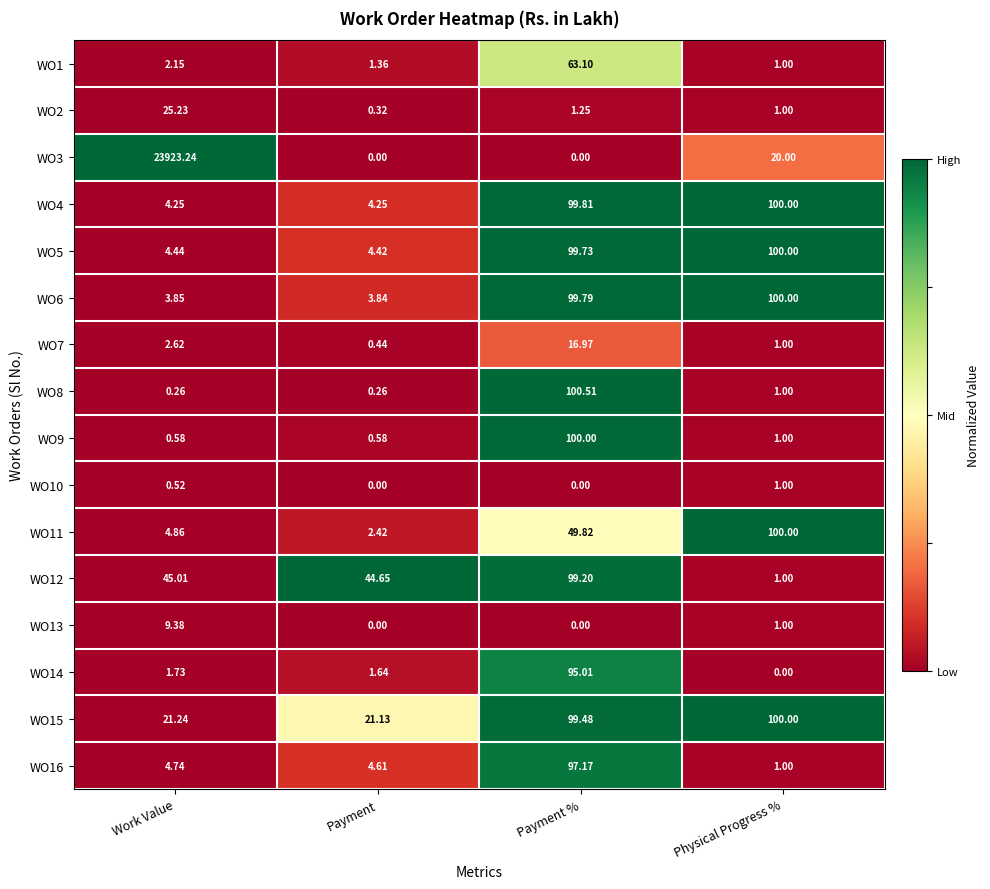

Which category has the highest value in the WO15 series?

Physical Progress %